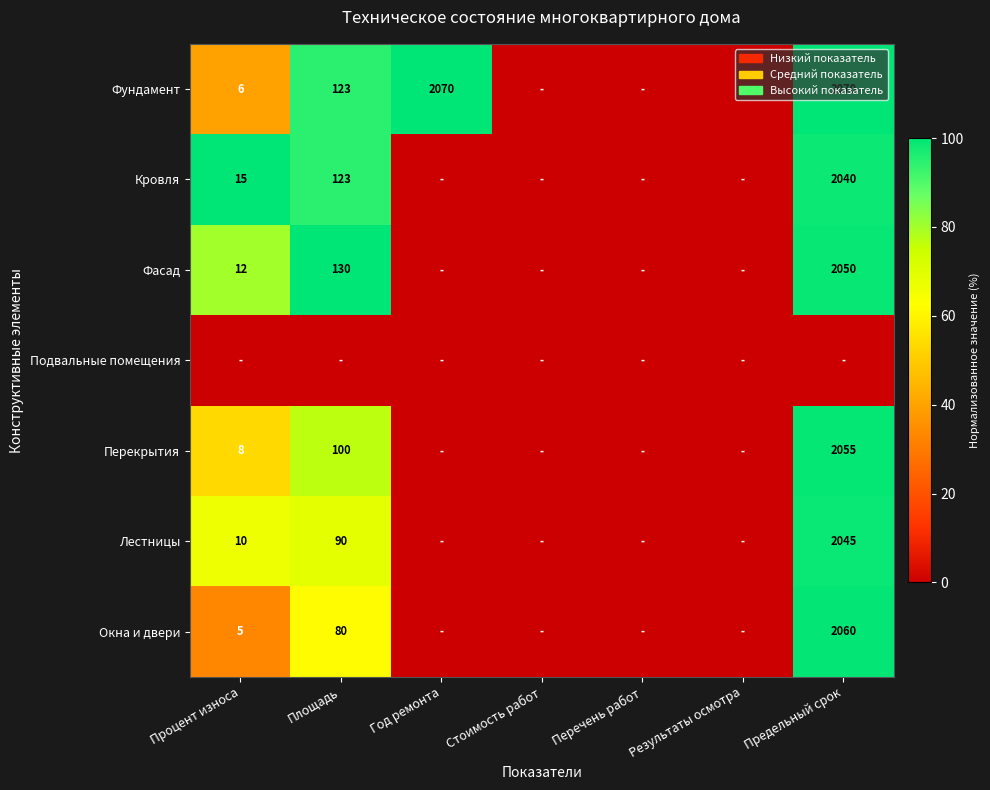

Is it true that Кровля equals 9 at Процент износа?

False